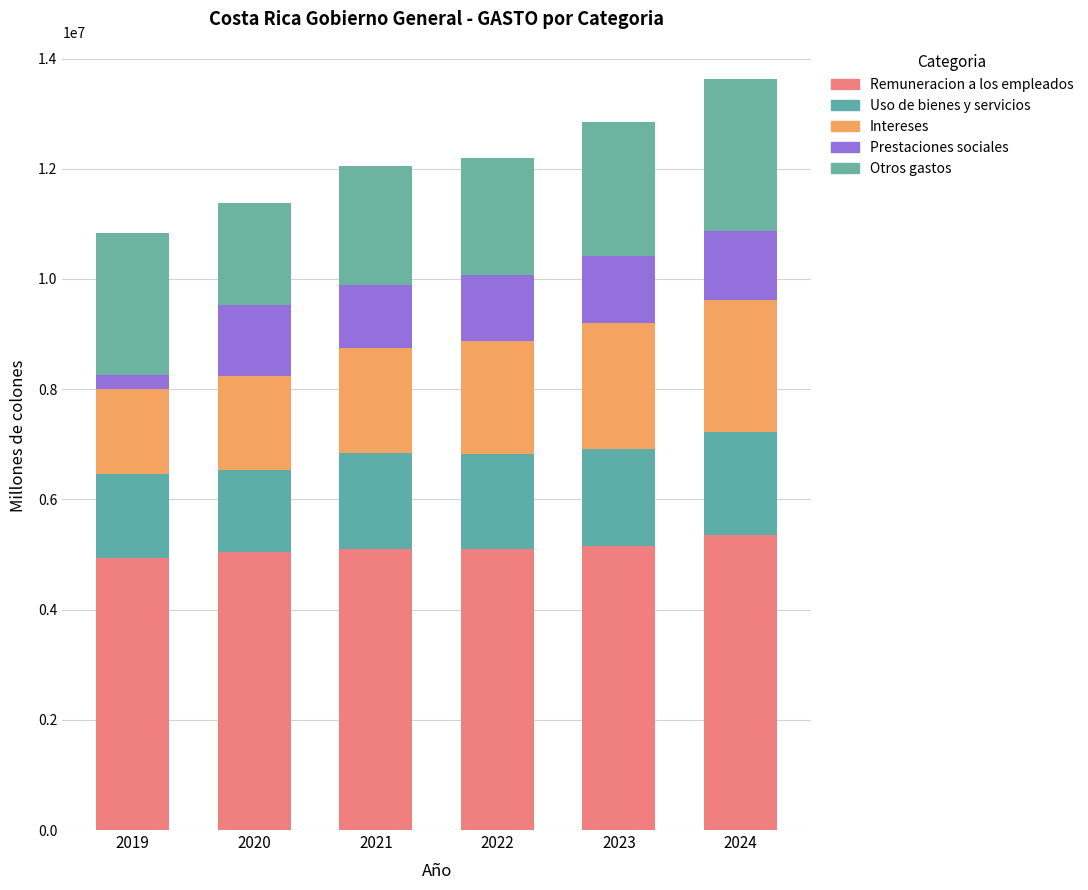

Does the chart contain any negative values?

No